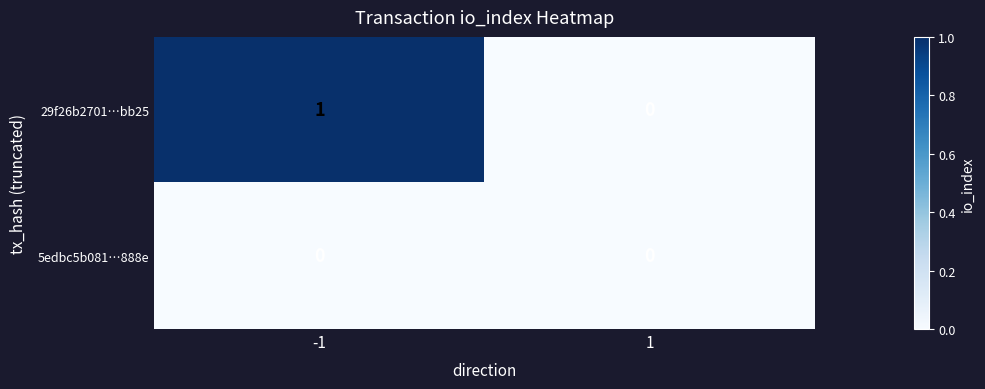

Which series has the largest range (max minus min)?

29f26b2701…bb25